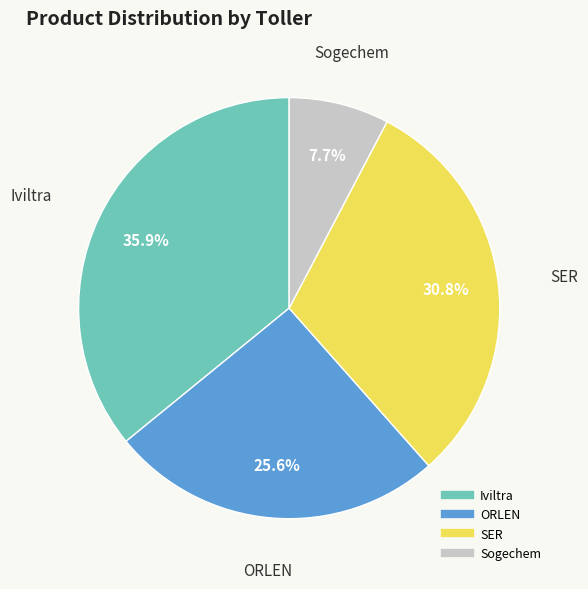

Is there any slice that represents more than half of the pie?

No